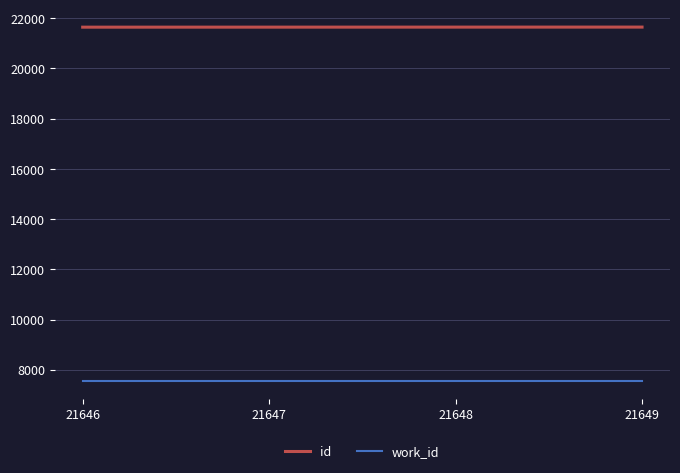

True or false: id and work_id cross at least once.

False